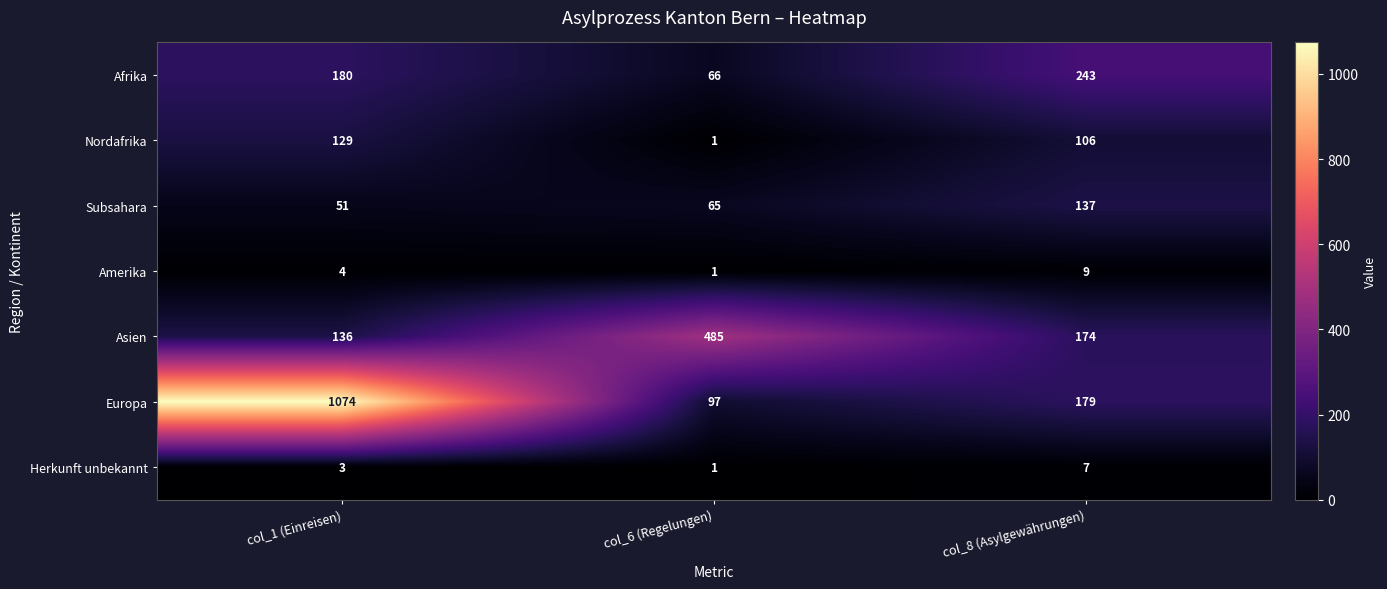

The value of Amerika at col_8 (Asylgewährungen) is 14. True or false?

False